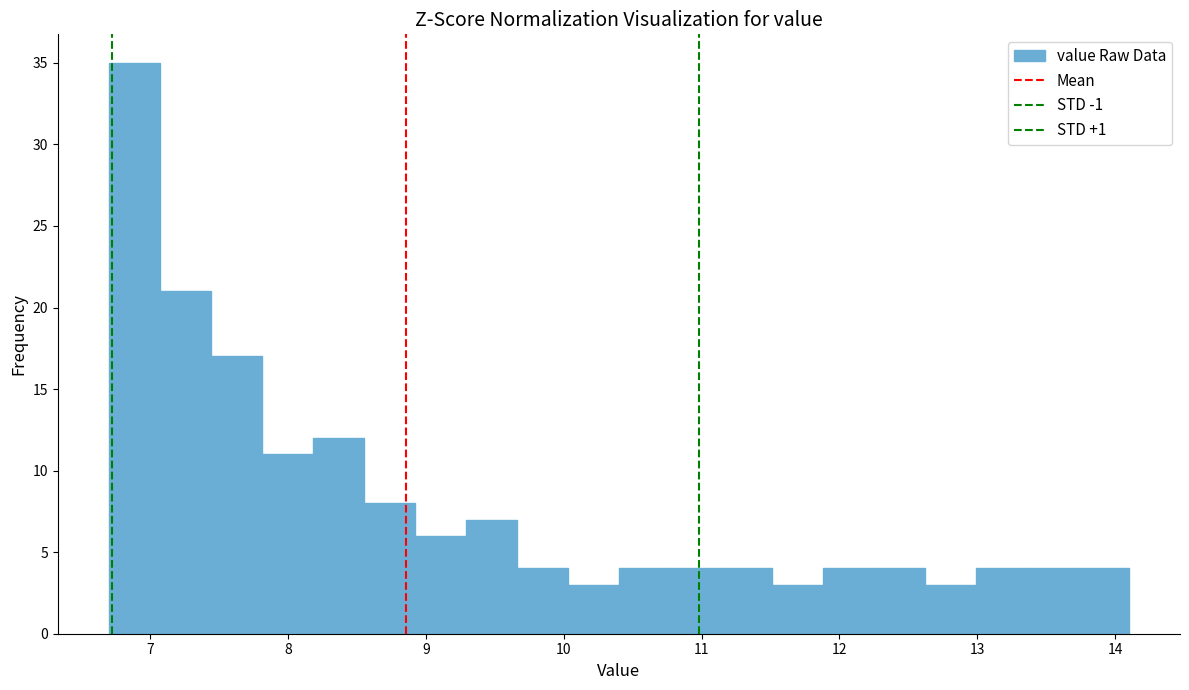

Around what value on the x-axis is the tallest bar? Give the approximate position of its centre, as read against the axis.

6.9